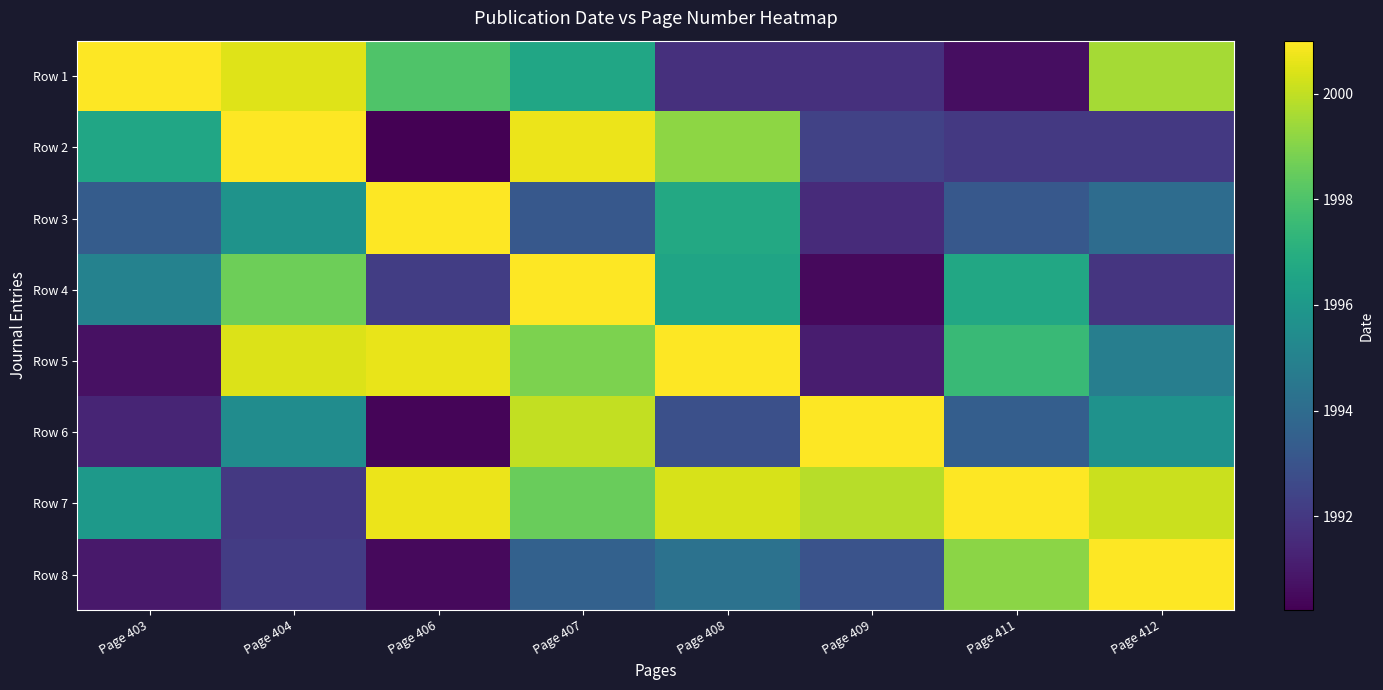

At Page 404, list the series in order from smallest to largest.

Row 7, Row 8, Row 6, Row 3, Row 4, Row 5, Row 1, Row 2